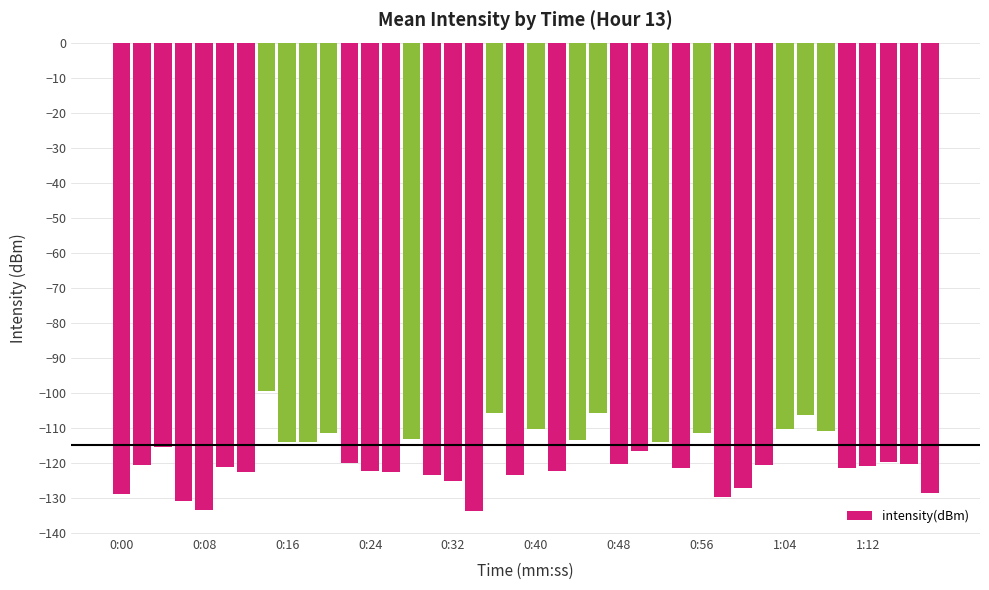

What is the greatest value displayed?

-99.4